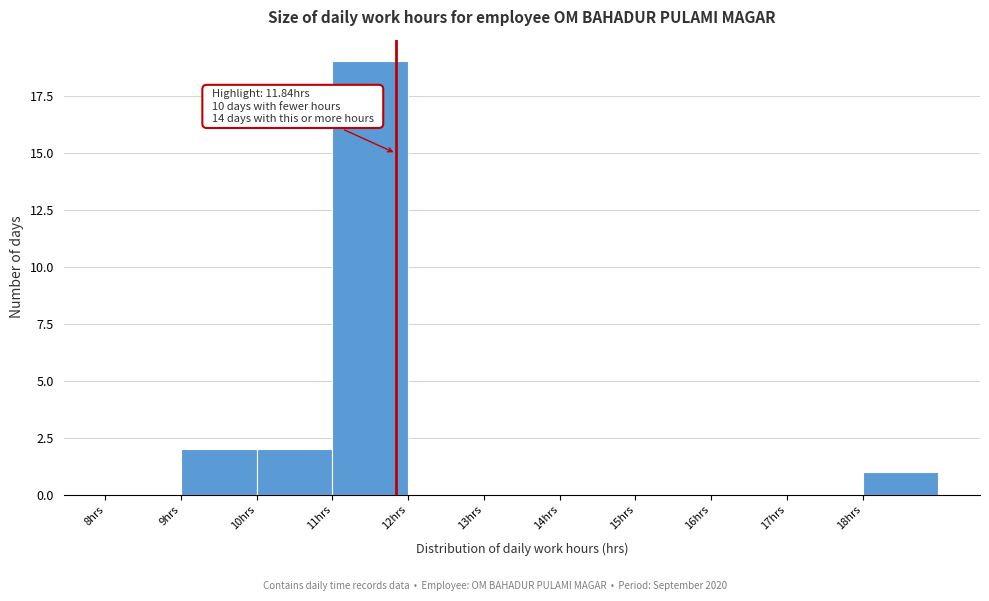

Over which range of the x-axis is the bar tallest?

11 to 12